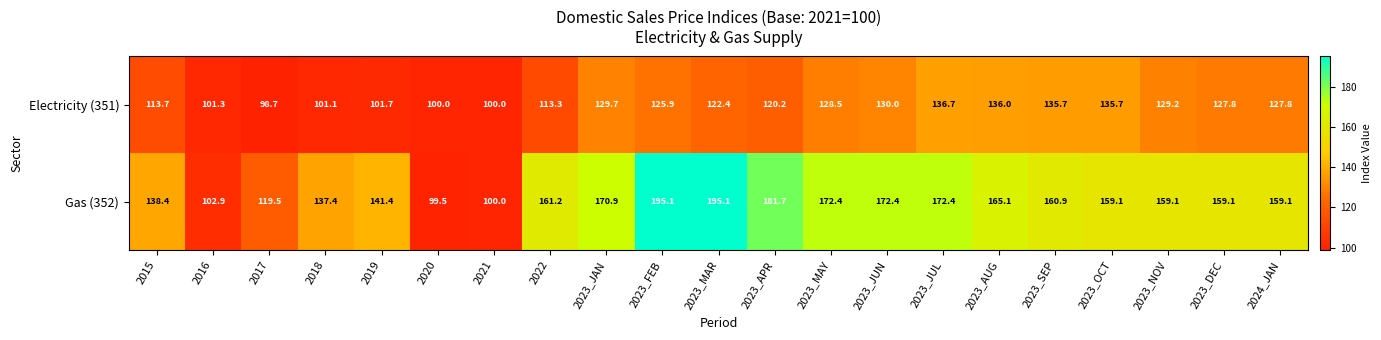

Rank the series at 2023_MAY from lowest to highest value.

Electricity (351), Gas (352)